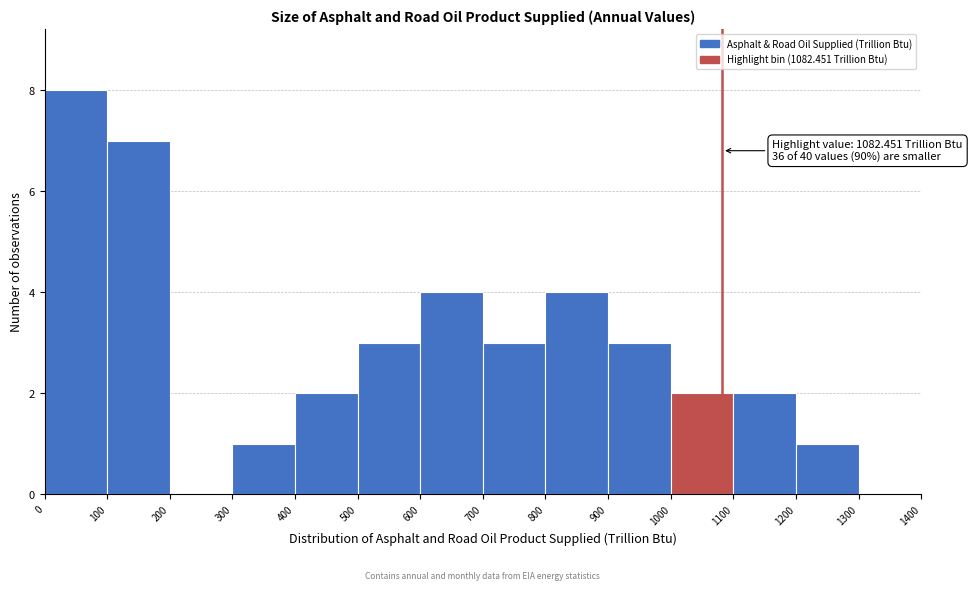

Which range on the x-axis has the tallest bar?

0 to 100